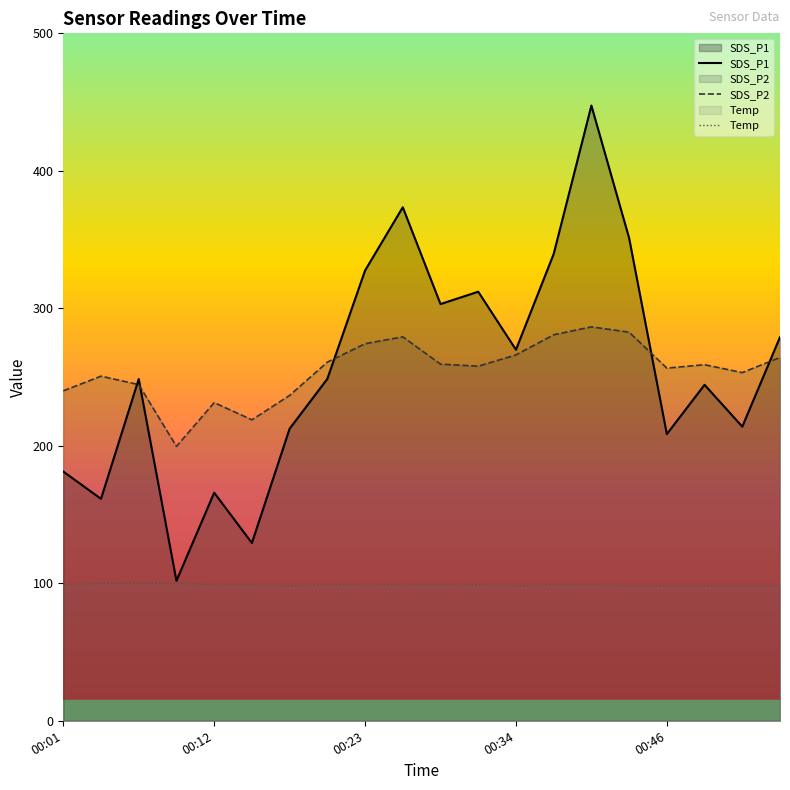

Where is SDS_P1 nearest to the value 274?

00:34